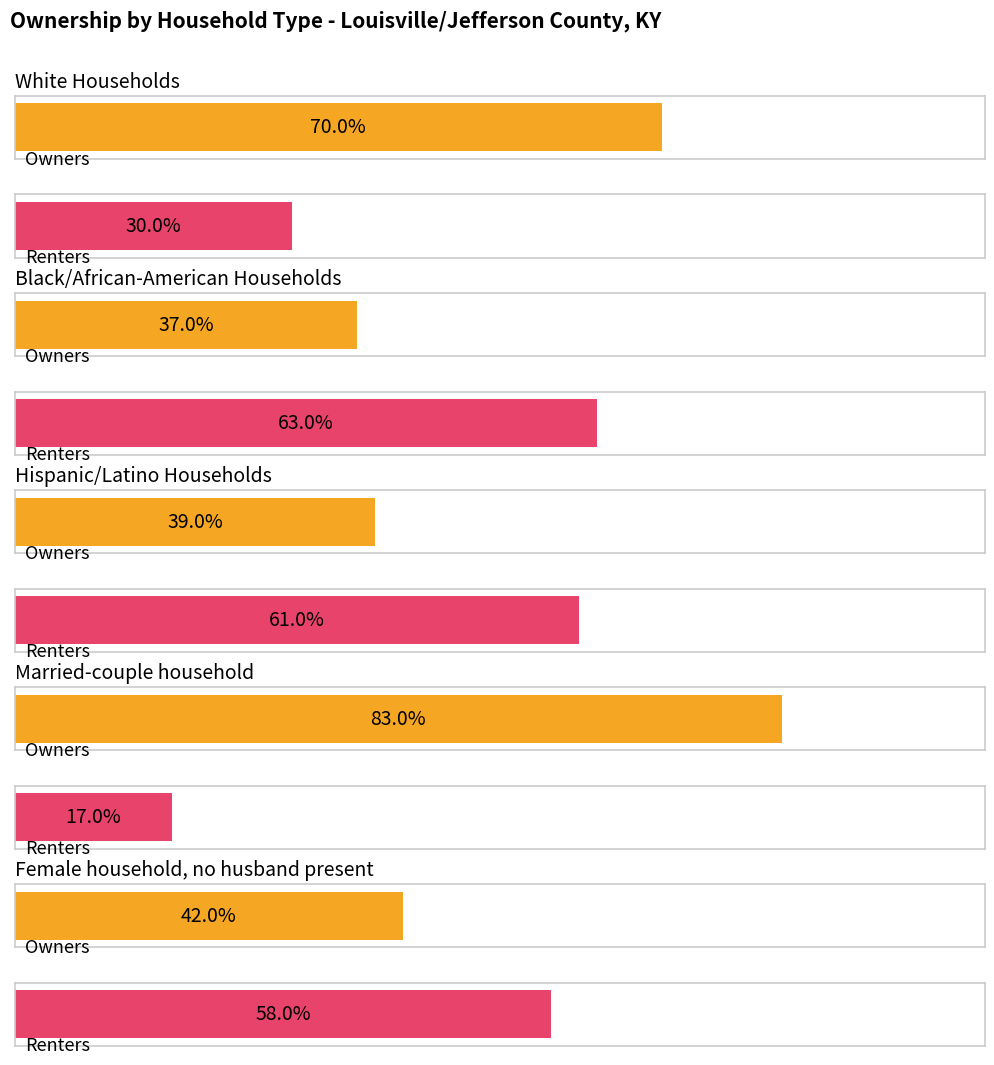

How many groups of bars are there?

5